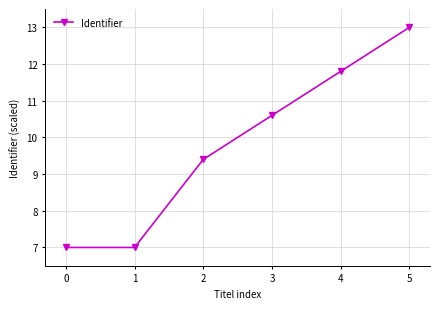

What is the difference between the second highest and minimum values?

4.8